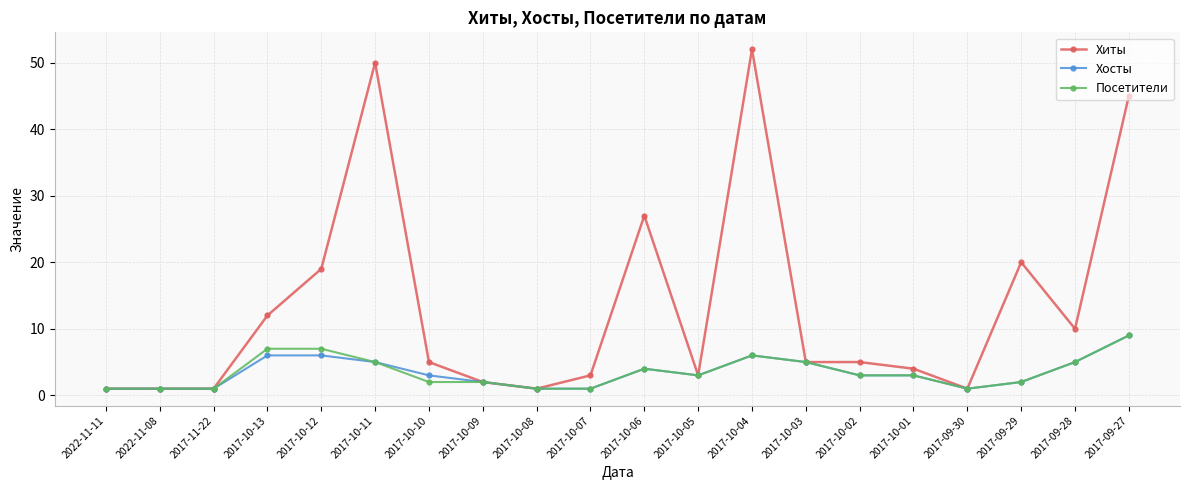

What is the greatest value displayed?

52